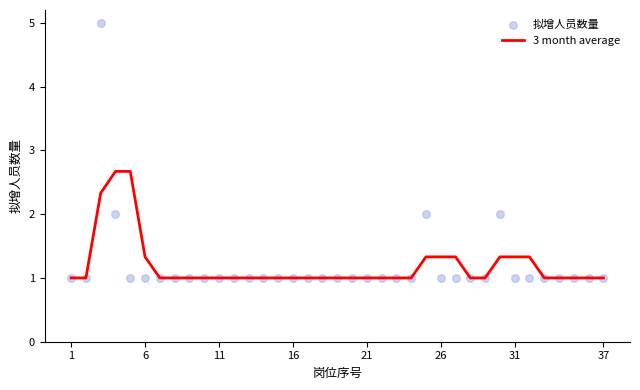

The 3 month average series shows 1.6 at 1. True or false?

False